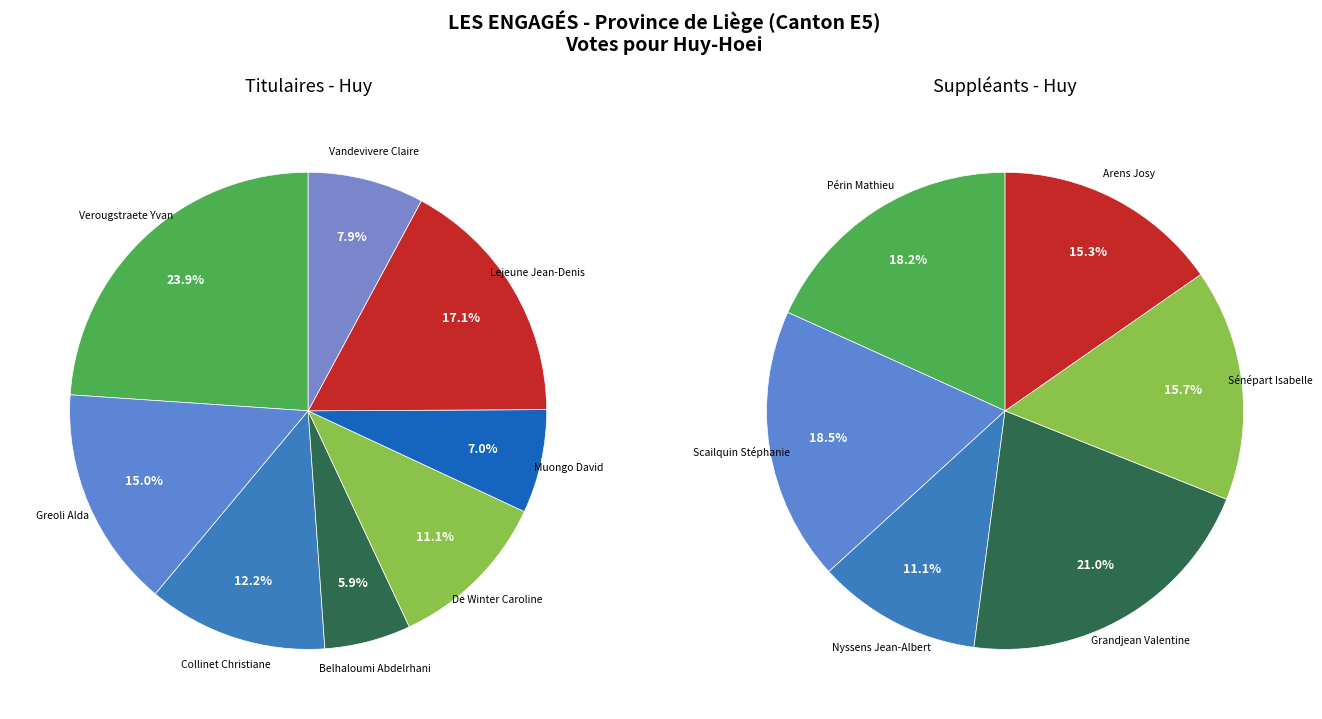

To the nearest percent, what is the average slice percentage?

12%